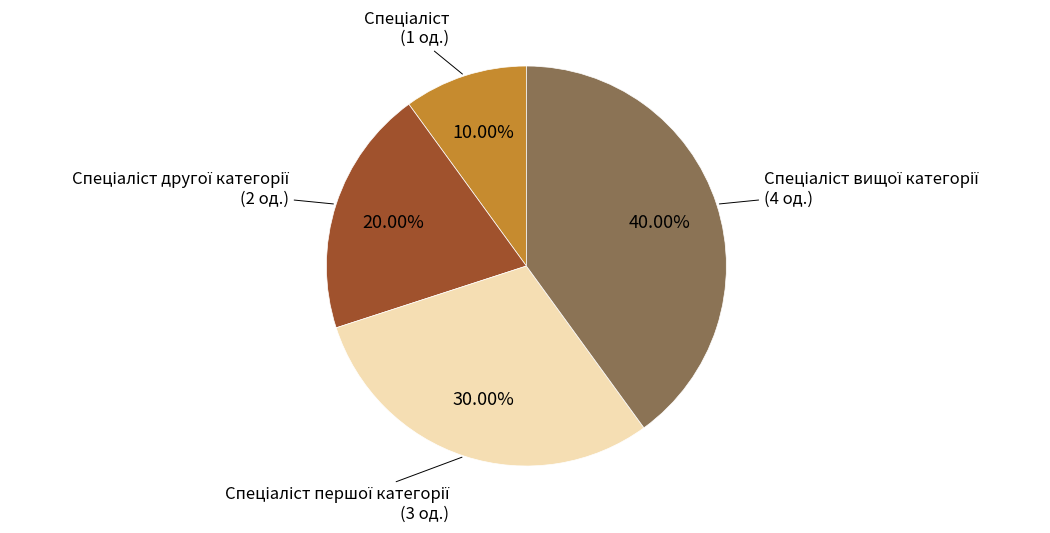

Is there a majority slice in this chart?

No